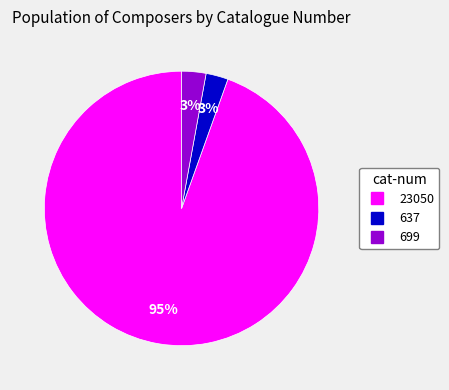

Which has a higher value, 699 or 23050?

23050